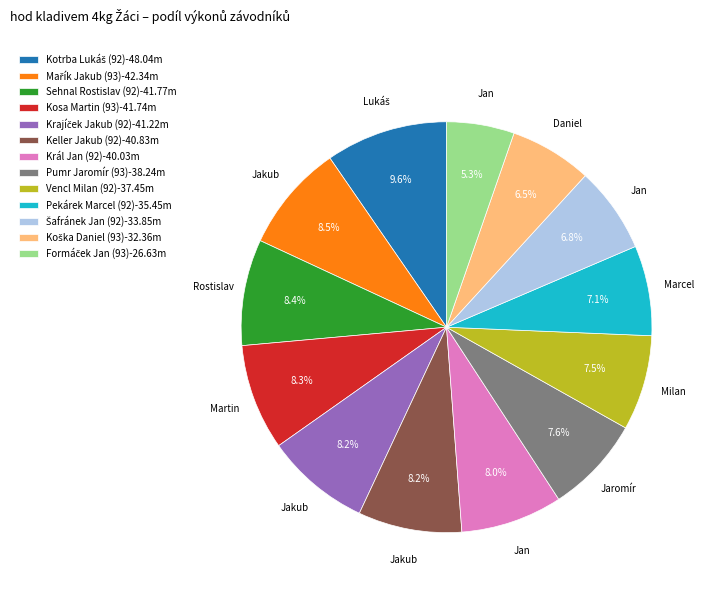

Is there a majority slice in this chart?

No